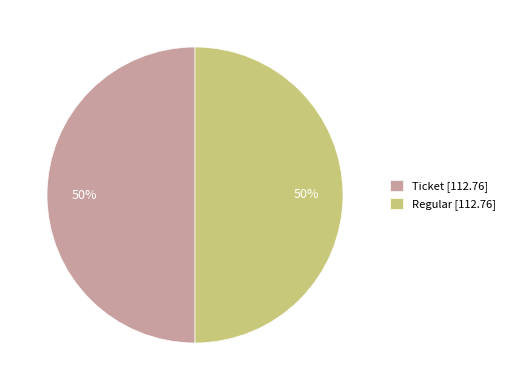

Approximately how many times larger is the value at Ticket [112.76] compared to Regular [112.76]?

1.0